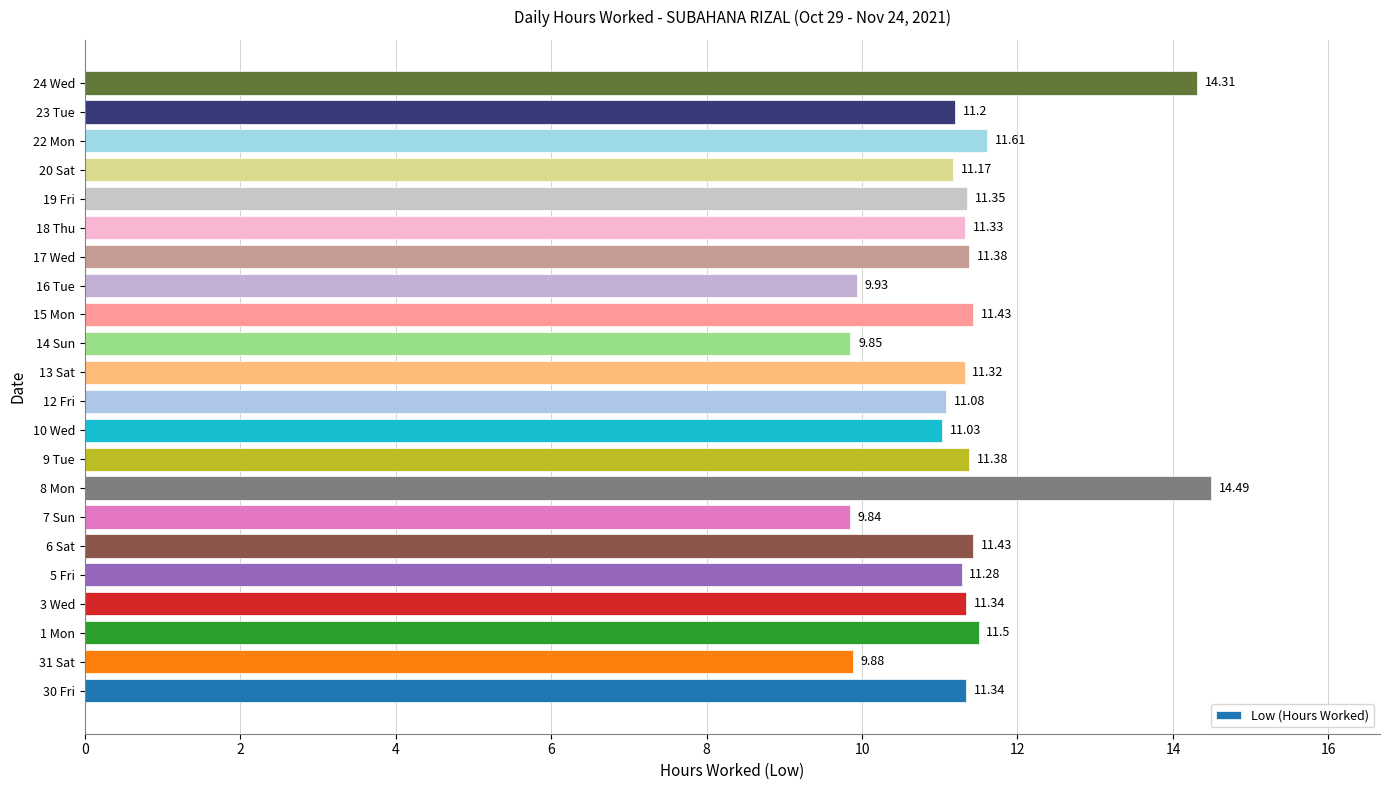

Between 23 Tue and 13 Sat, which is larger?

13 Sat